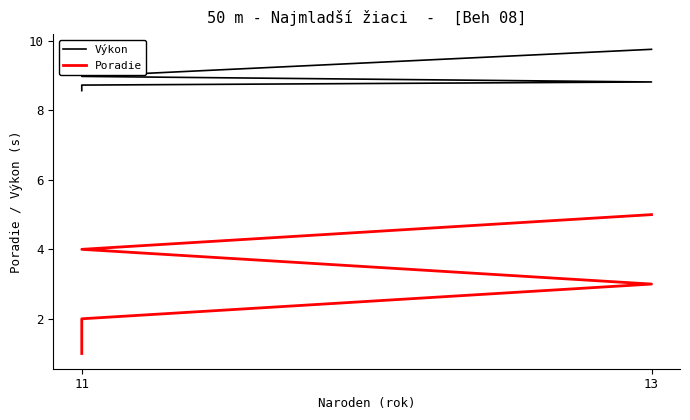

Is this an area chart (filled region under the line)?

No